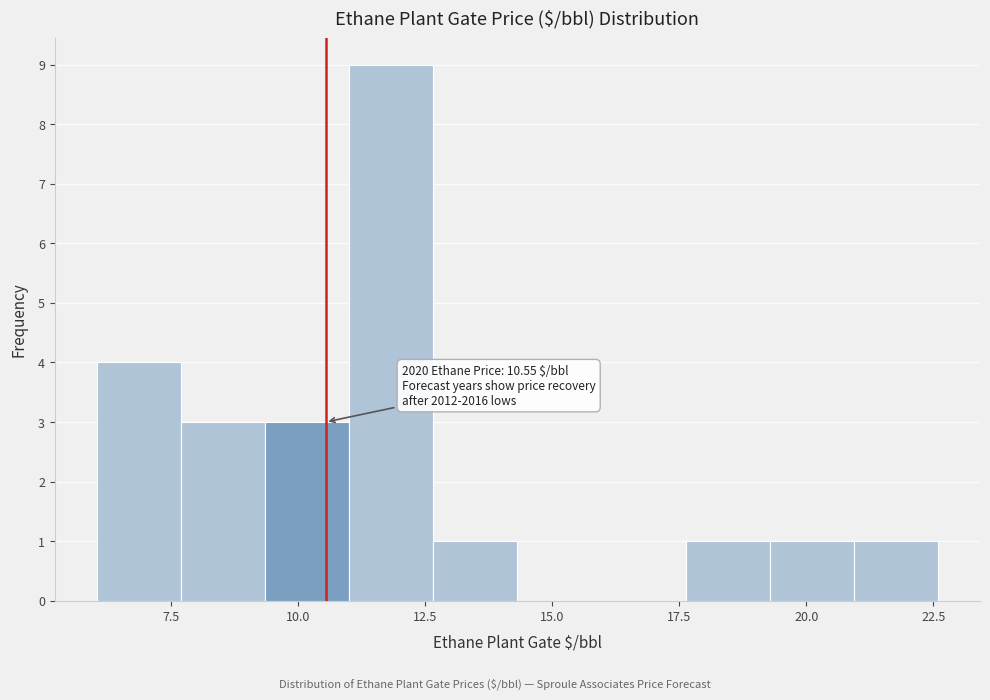

Around what value on the x-axis is the tallest bar? Give the approximate position of its centre, as read against the axis.

12.0